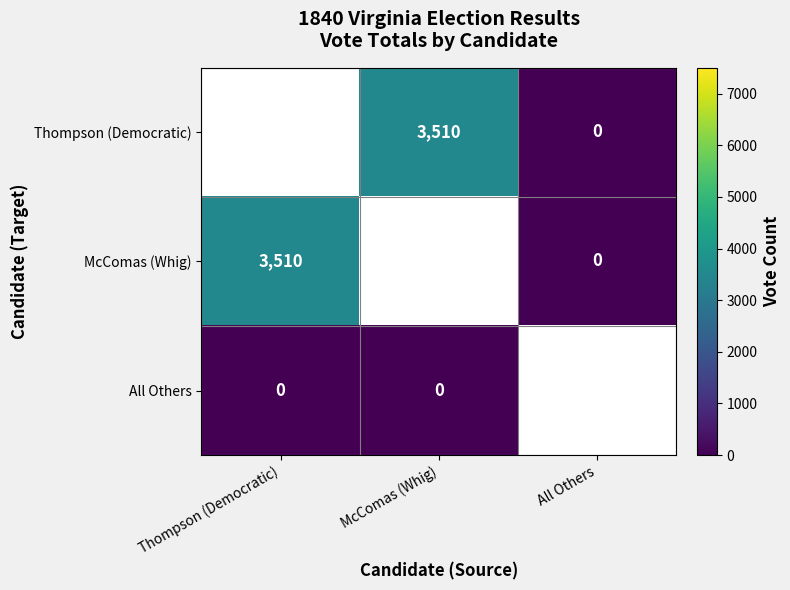

The value of Thompson (Democratic) at McComas (Whig) is 3510. True or false?

True